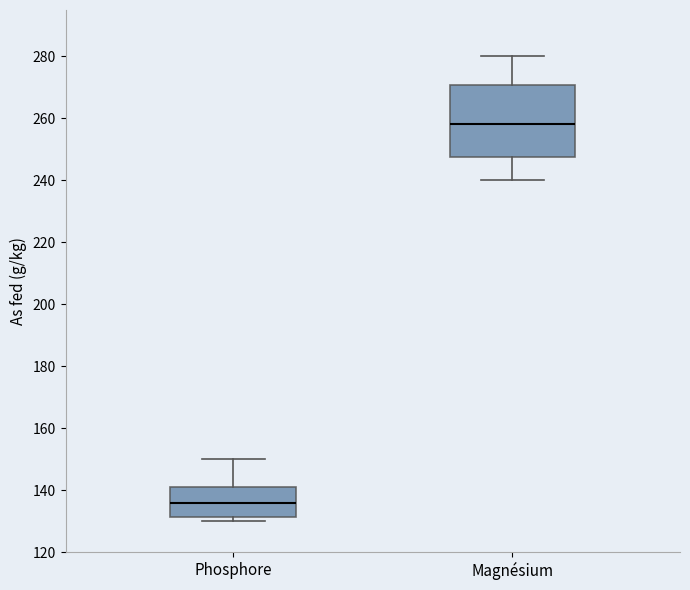

Which box's median line is the lowest?

Phosphore